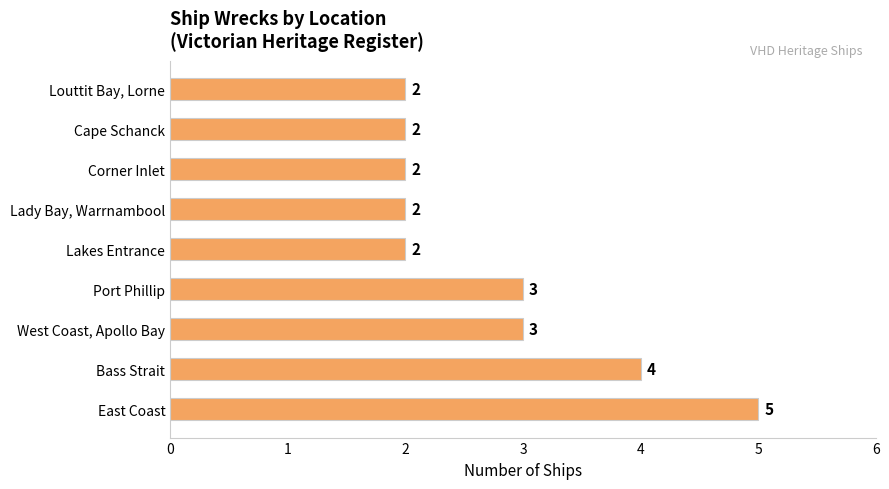

Is it true that the value at Cape Schanck is 2?

True